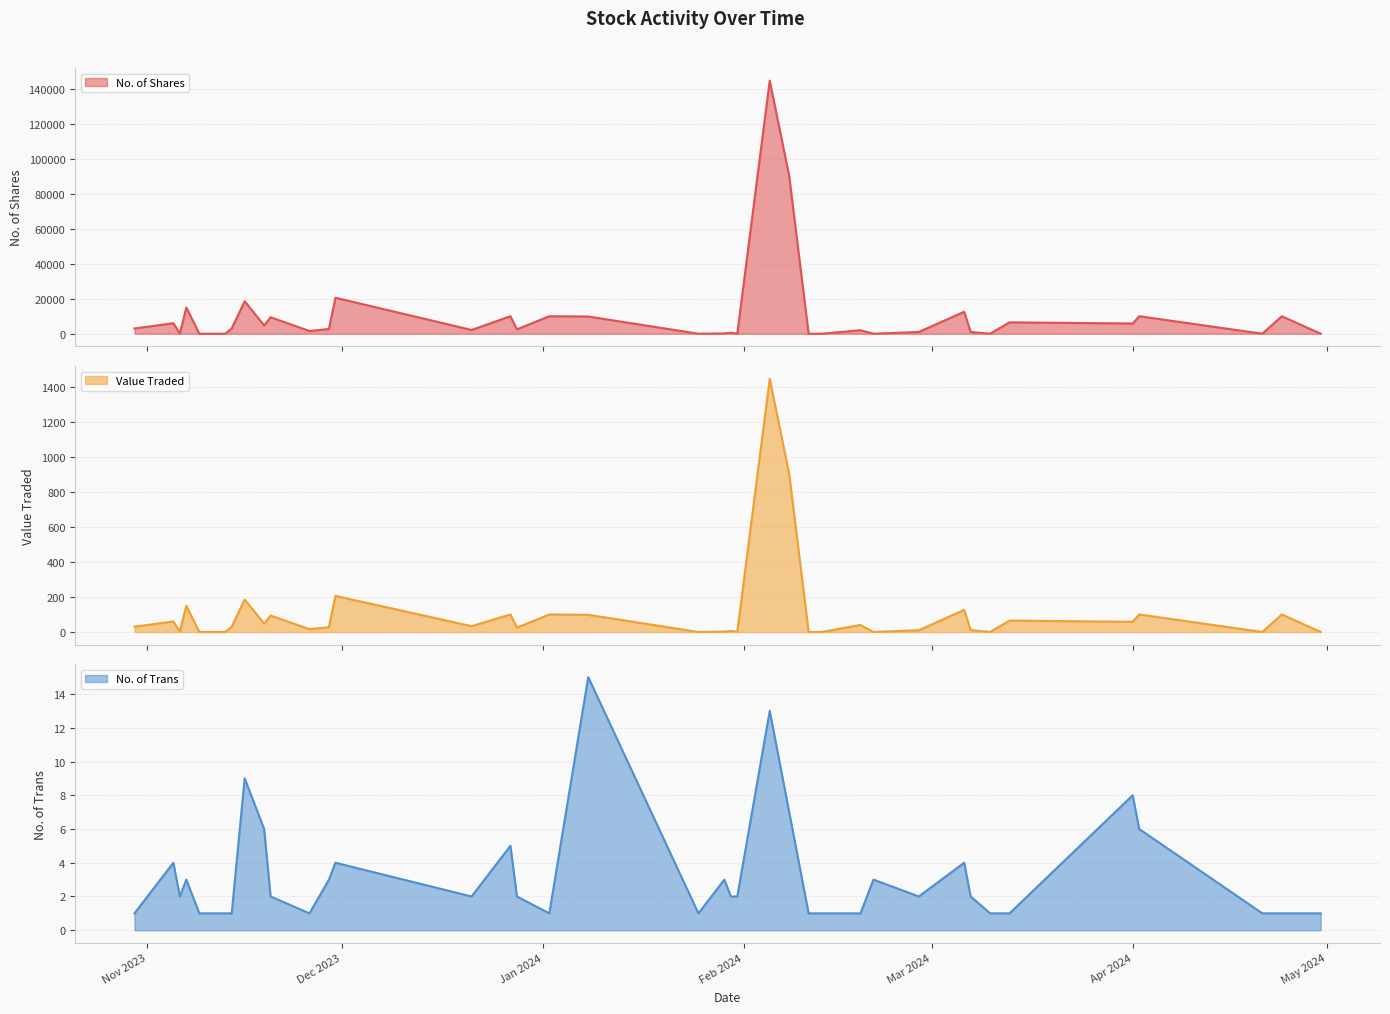

Between 20/11/2023 and 28/12/2023, which is larger?

20/11/2023